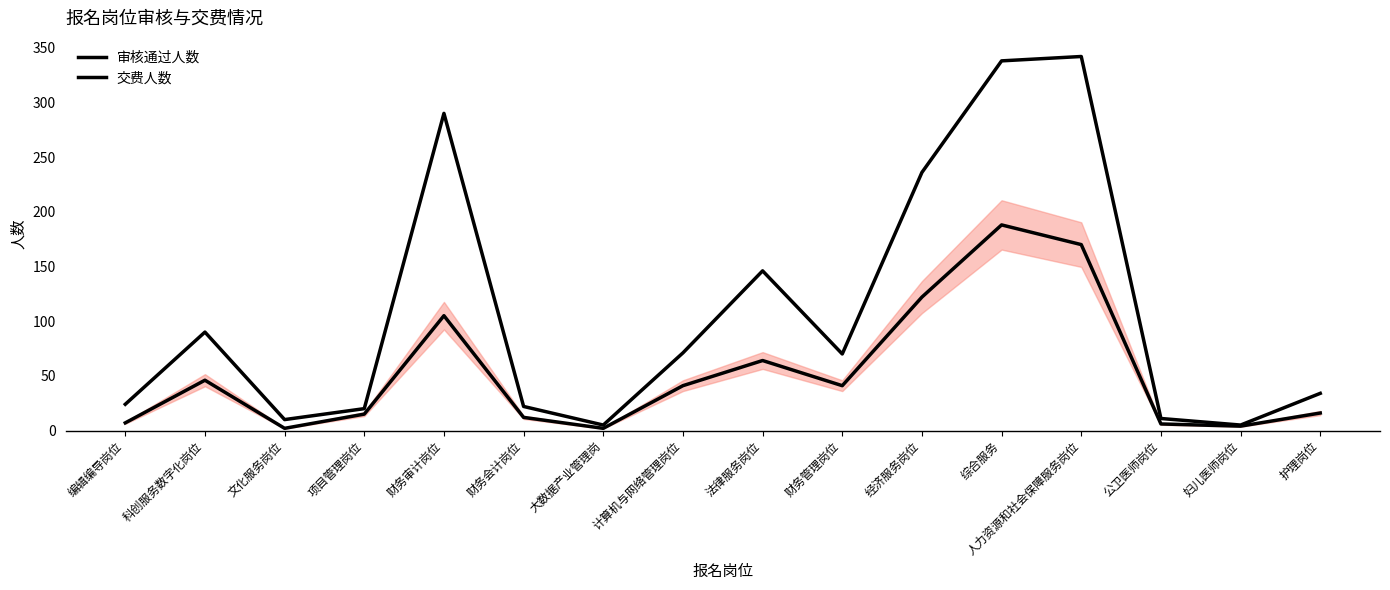

Does the chart display data point markers on the line(s)?

No